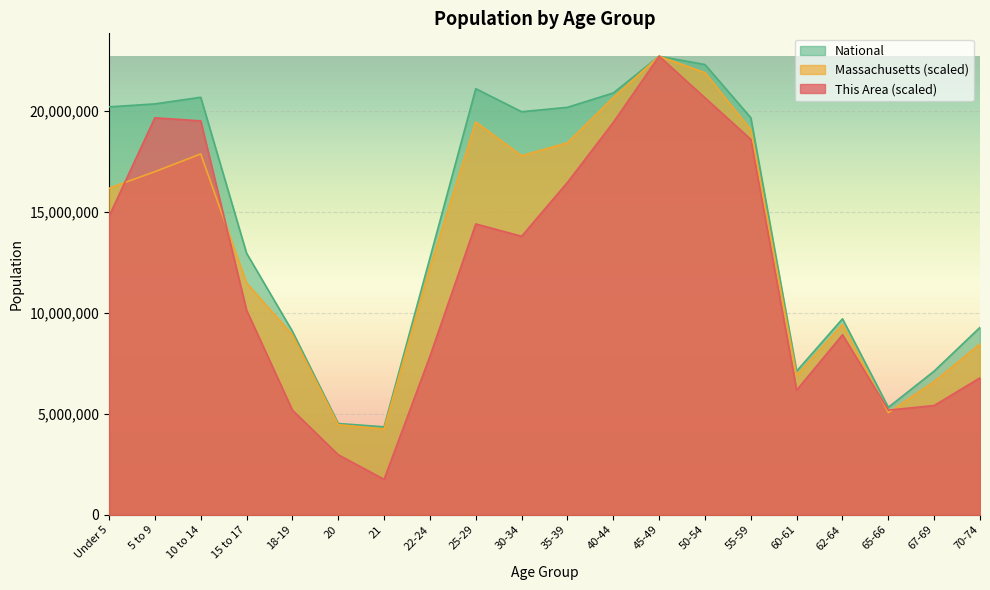

Between 21 and 67-69, which series saw the biggest shift?

This Area (scaled)